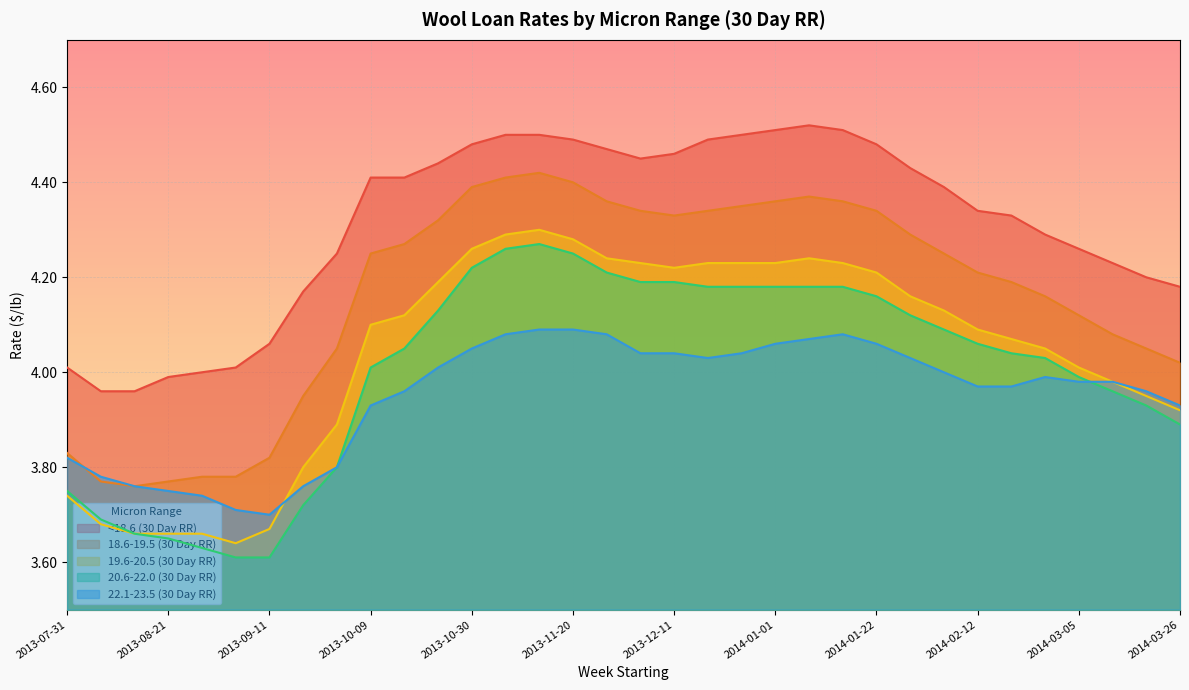

True or false: <18.6 (30 Day RR) and 18.6-19.5 (30 Day RR) cross at least once.

False